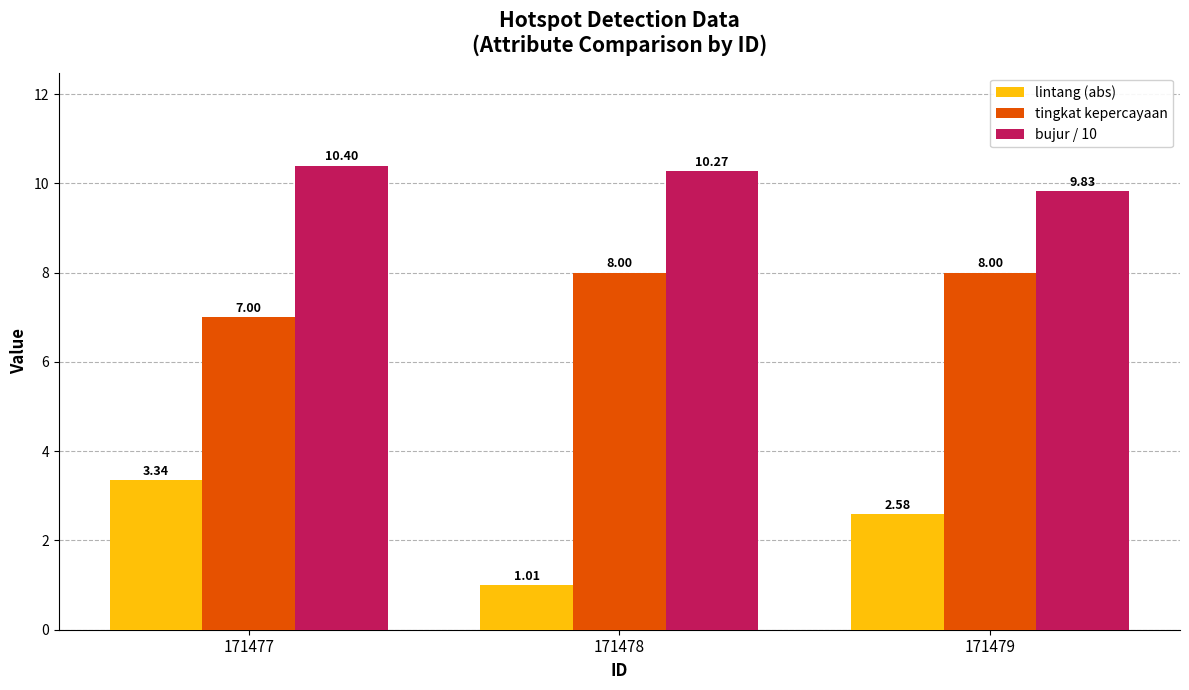

What is the difference between the highest and lowest values at 171477?

7.1